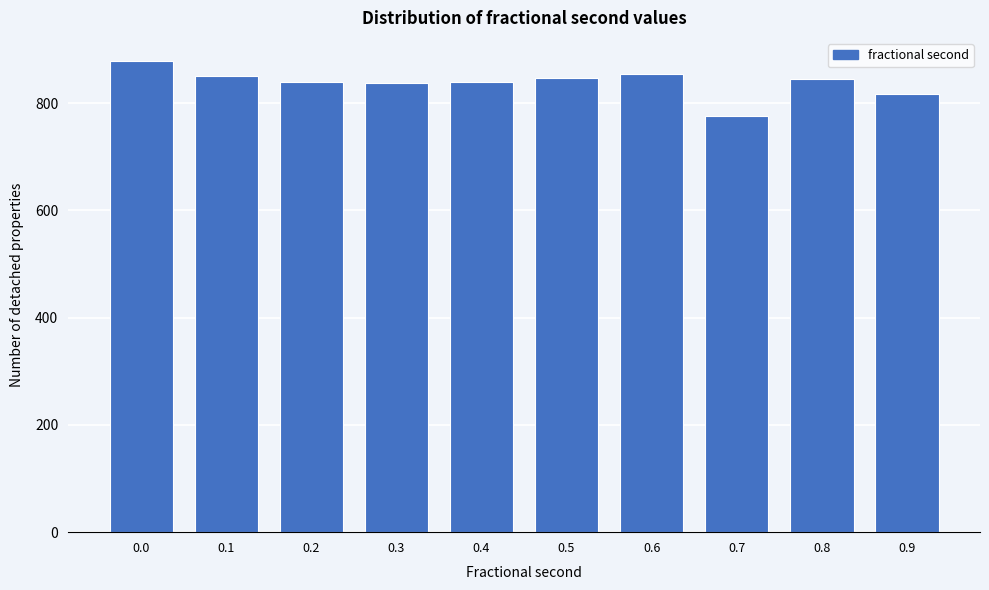

What is the value of the 4th bar from the left?

838